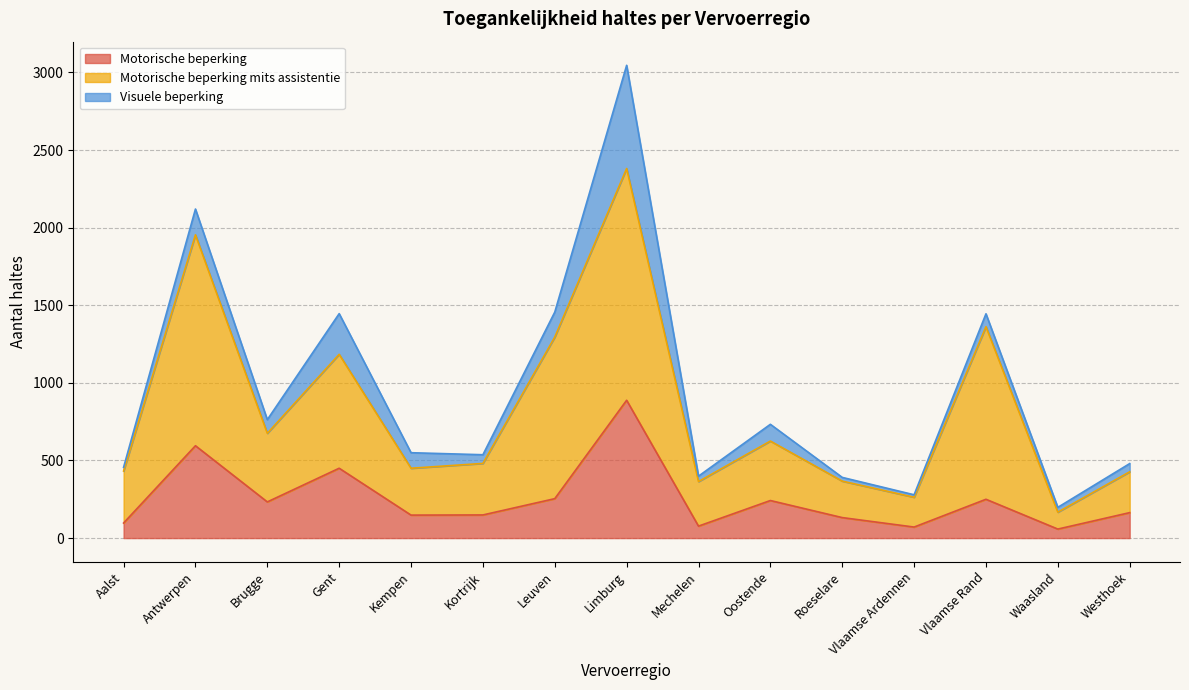

What is the highest value of the Motorische beperking series?

888